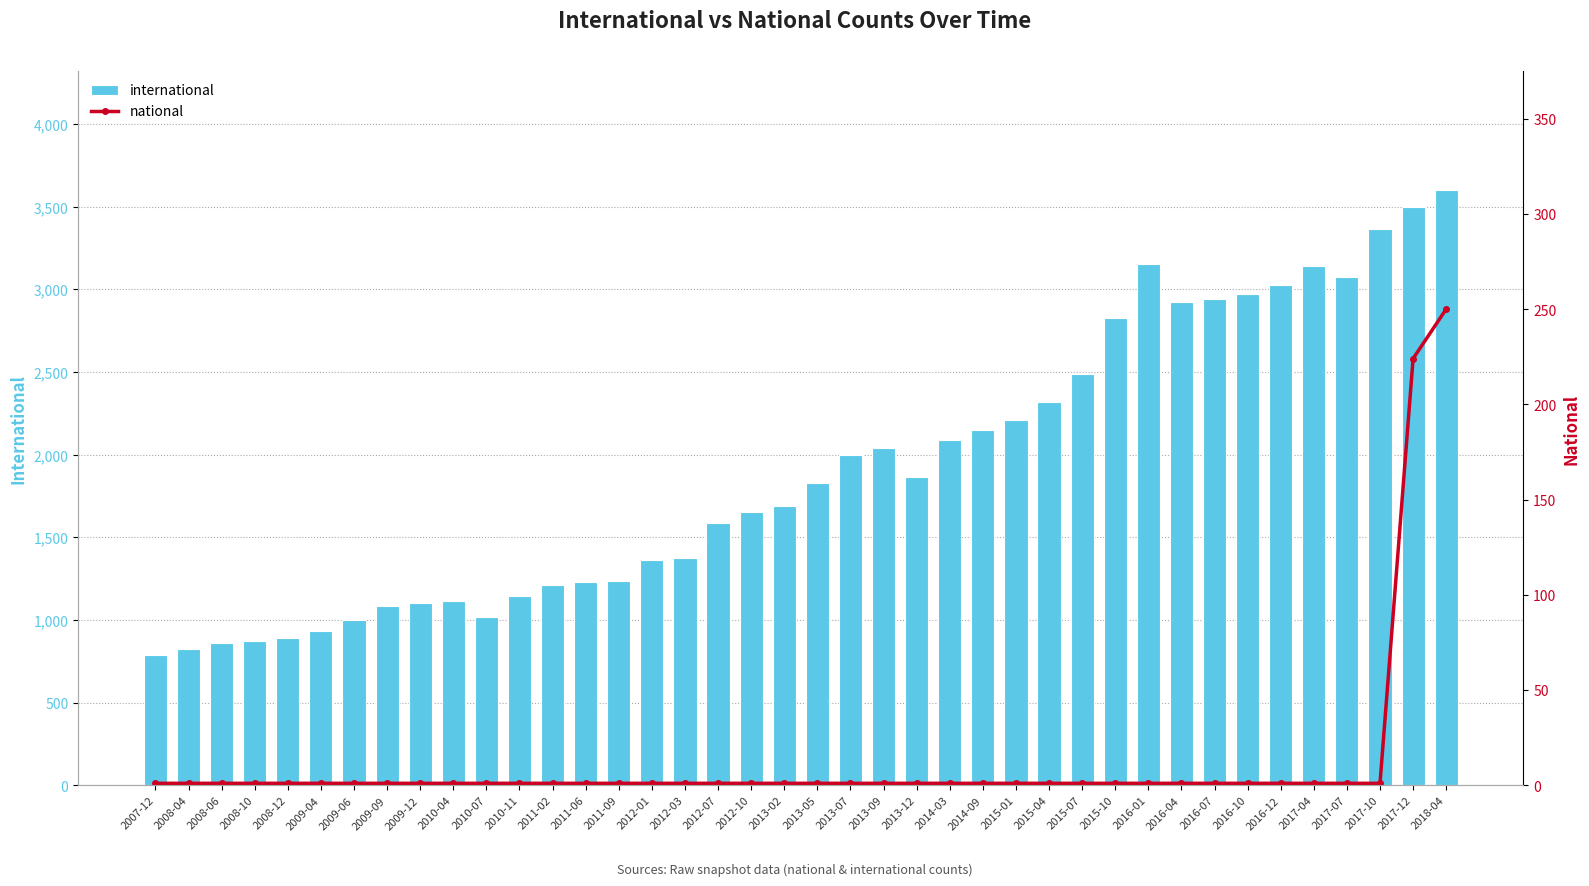

Reading left to right, what are all the values shown in this chart?

international: 2007-12=790	2008-04=824	2008-06=861	2008-10=872	2008-12=893	2009-04=933	2009-06=1001	2009-09=1085	2009-12=1100	2010-04=1112	2010-07=1018	2010-11=1143	2011-02=1210	2011-06=1230	2011-09=1237	2012-01=1361	2012-03=1377	2012-07=1585	2012-10=1653	2013-02=1690	2013-05=1826	2013-07=1996	2013-09=2039	2013-12=1862	2014-03=2086	2014-09=2147	2015-01=2209	2015-04=2320	2015-07=2488	2015-10=2827	2016-01=3150	2016-04=2924	2016-07=2939	2016-10=2973	2016-12=3025	2017-04=3143	2017-07=3073	2017-10=3365	2017-12=3496	2018-04=3600
national: 2007-12=1	2008-04=1	2008-06=1	2008-10=1	2008-12=1	2009-04=1	2009-06=1	2009-09=1	2009-12=1	2010-04=1	2010-07=1	2010-11=1	2011-02=1	2011-06=1	2011-09=1	2012-01=1	2012-03=1	2012-07=1	2012-10=1	2013-02=1	2013-05=1	2013-07=1	2013-09=1	2013-12=1	2014-03=1	2014-09=1	2015-01=1	2015-04=1	2015-07=1	2015-10=1	2016-01=1	2016-04=1	2016-07=1	2016-10=1	2016-12=1	2017-04=1	2017-07=1	2017-10=1	2017-12=224	2018-04=250